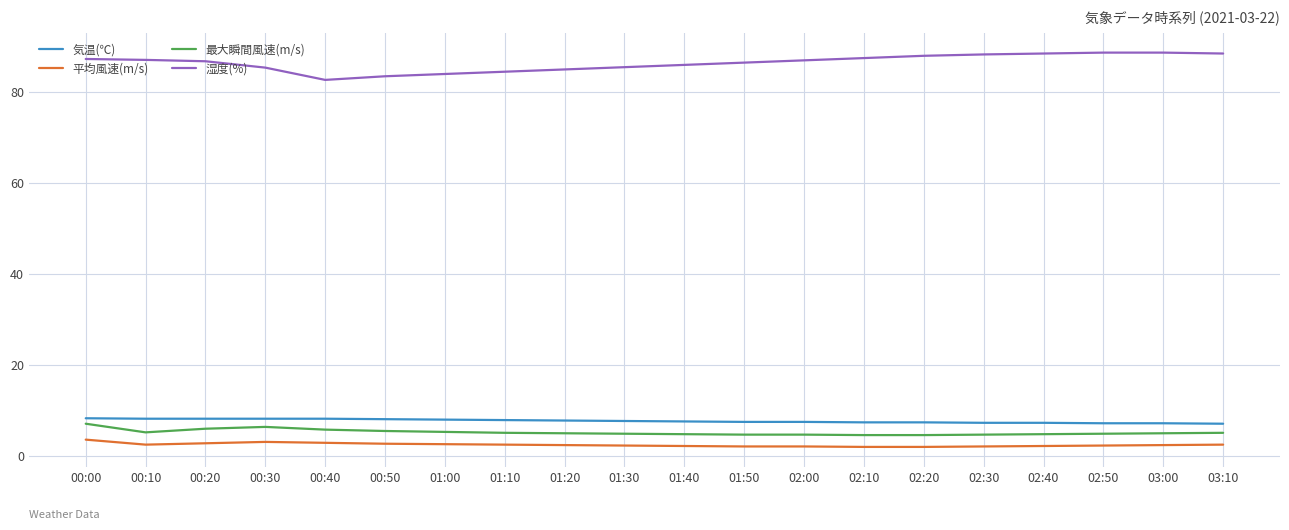

True or false: 気温(℃) has a value of 12.7 at 03:10.

False